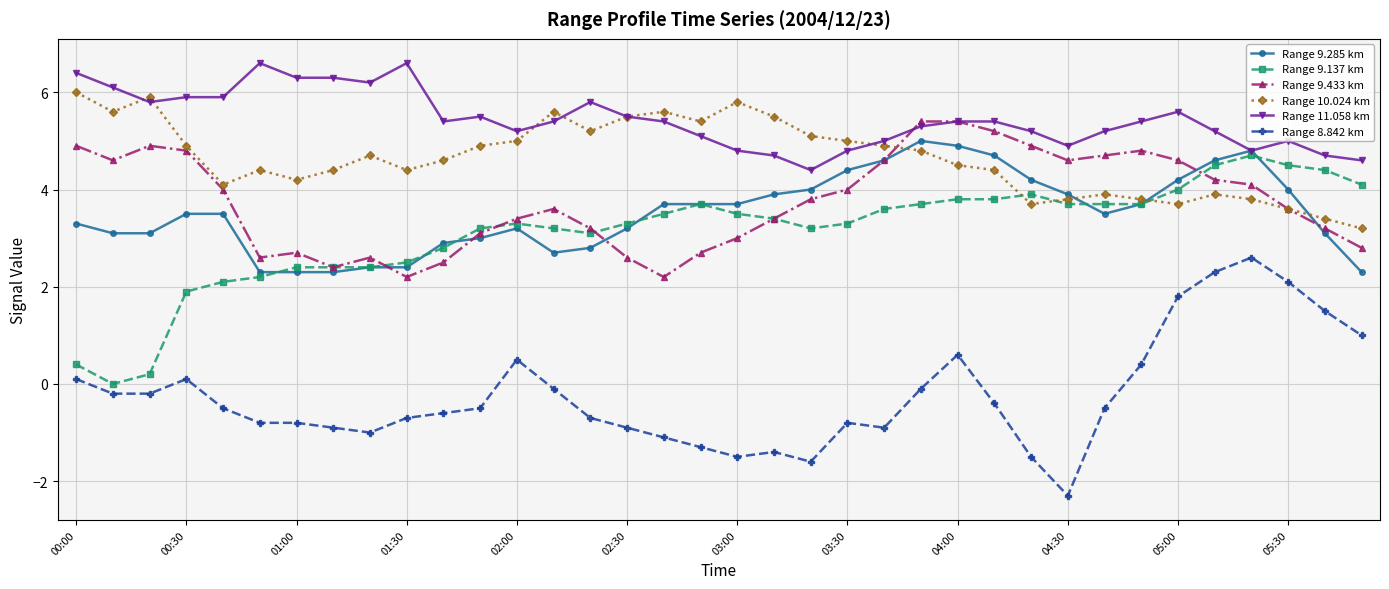

Which series has the largest total across all categories?

Range 11.058 km